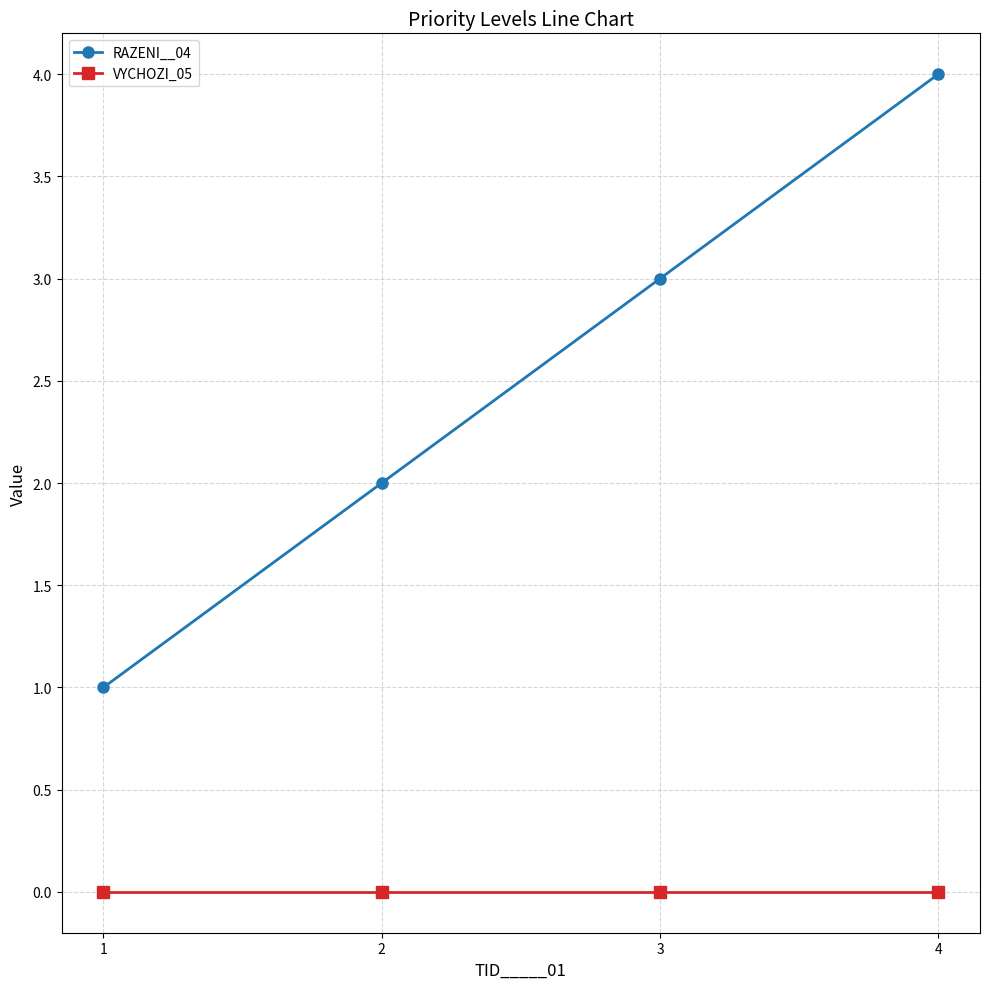

Is it true that RAZENI__04 equals 3 at 3?

True